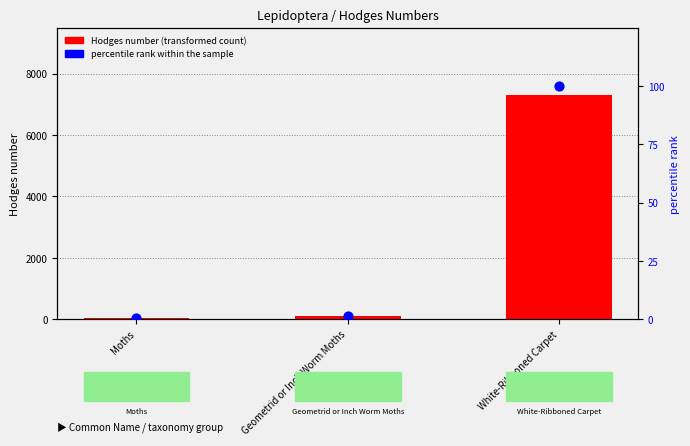

At which category is the sum across all series the highest?

White-Ribboned Carpet